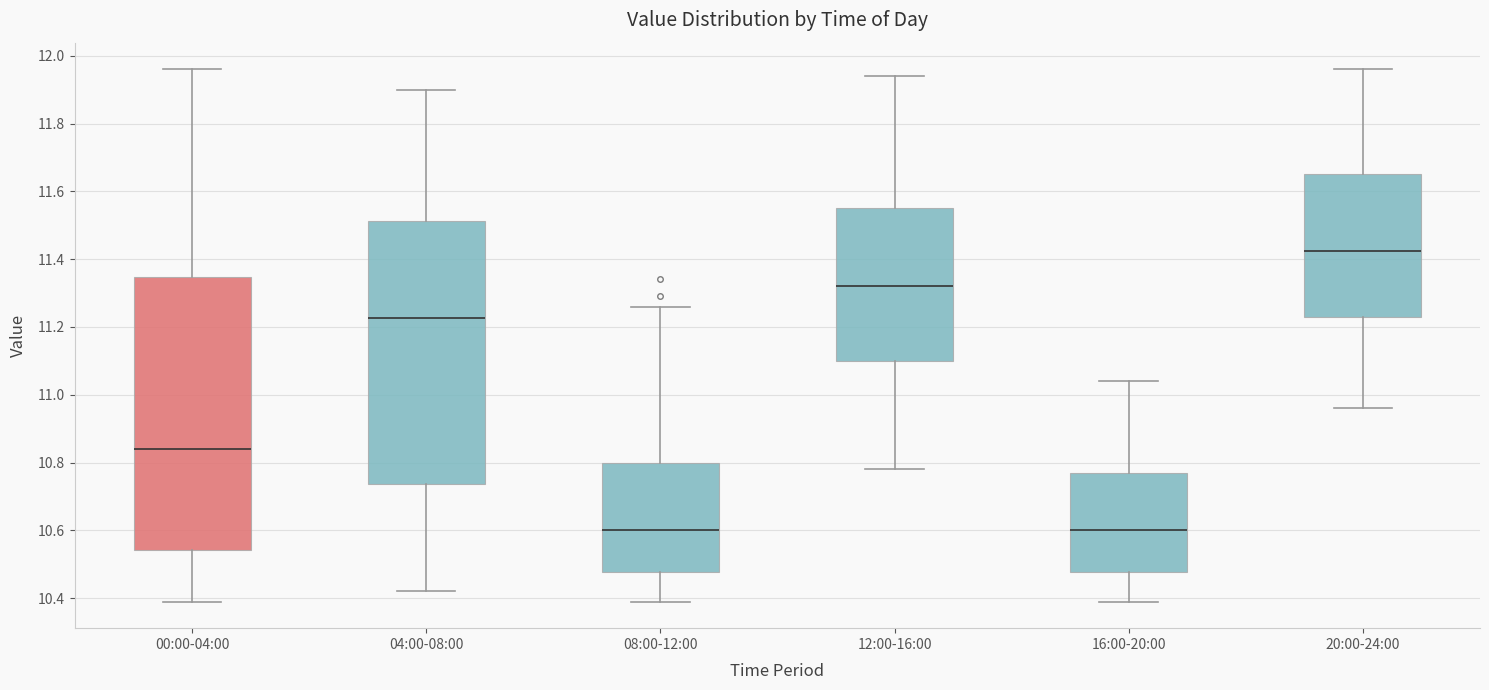

Which box's median line is the highest?

20:00-24:00